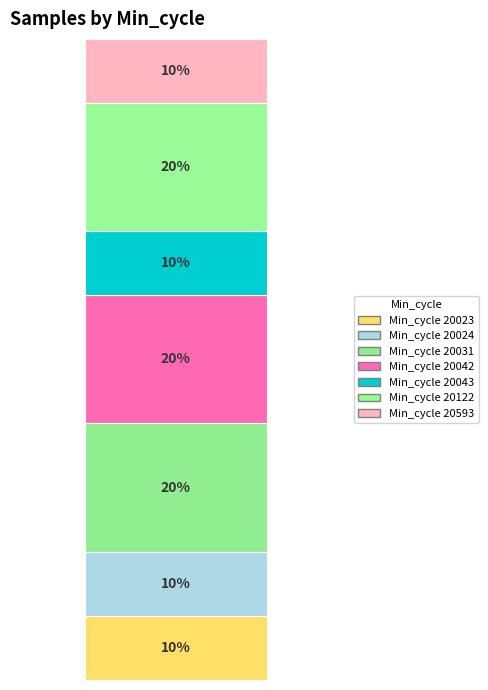

Are the bars grouped side by side (vs. stacked)?

No